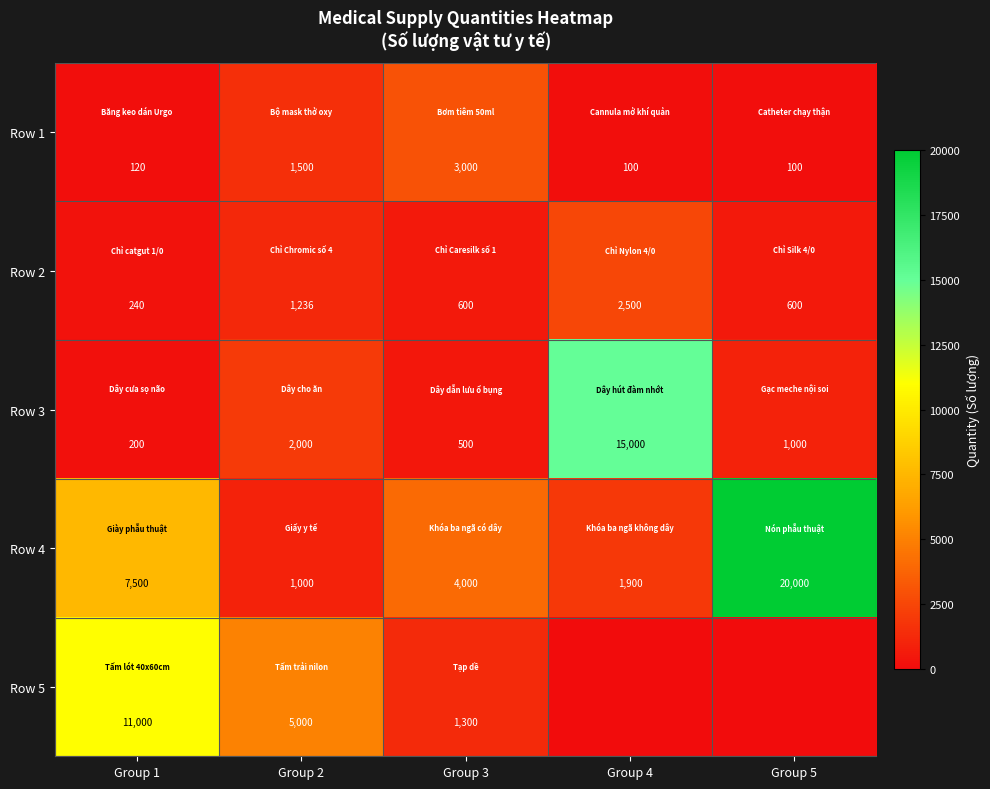

At which label is Row 1 closest to 1550?

Group 2